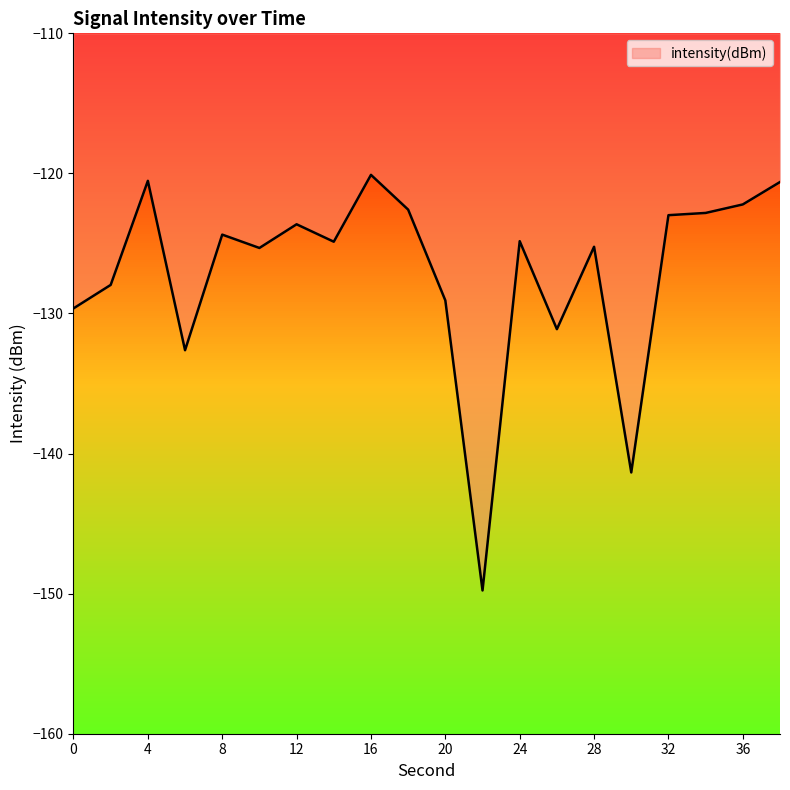

How many data points are less than -124?

12